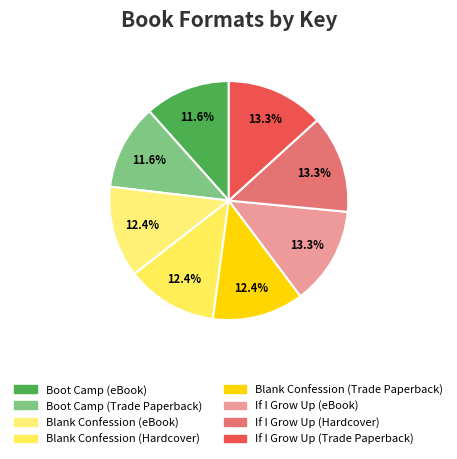

How many segments does this pie chart have?

8